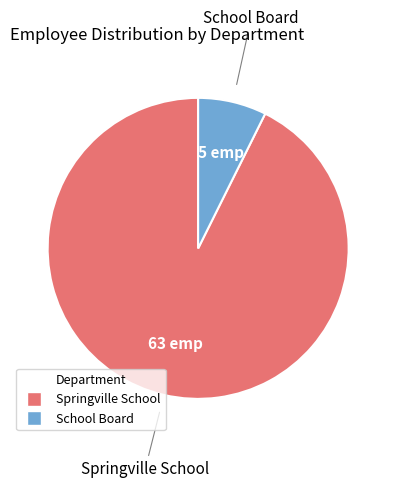

Approximately how many times larger is the value at Springville School compared to School Board?

12.6